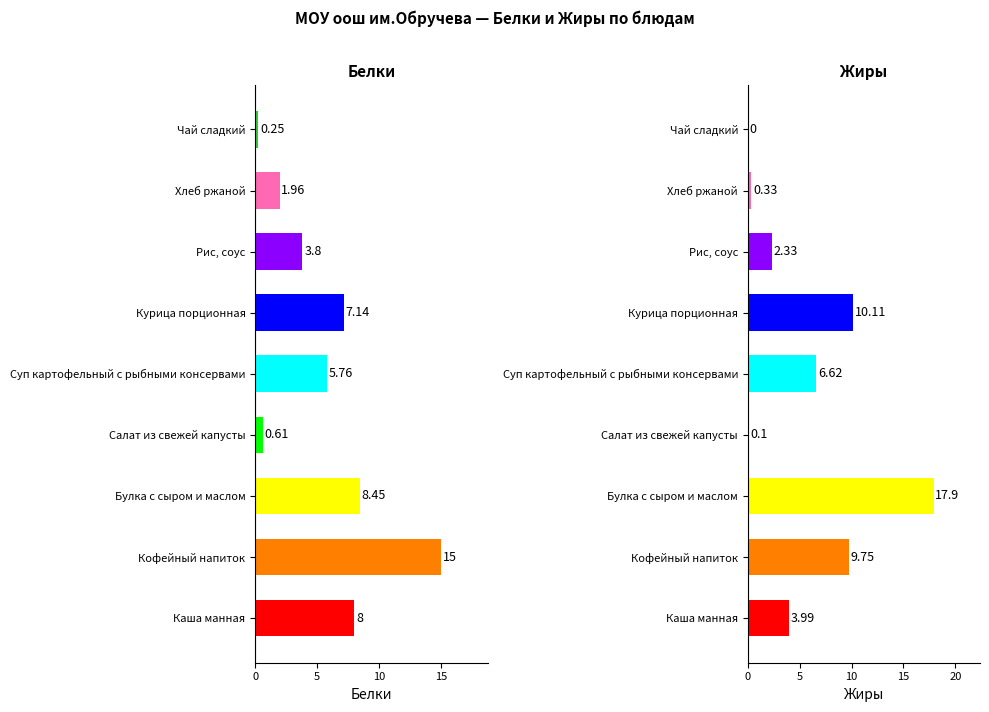

What is the average value of the Жиры series?

5.7